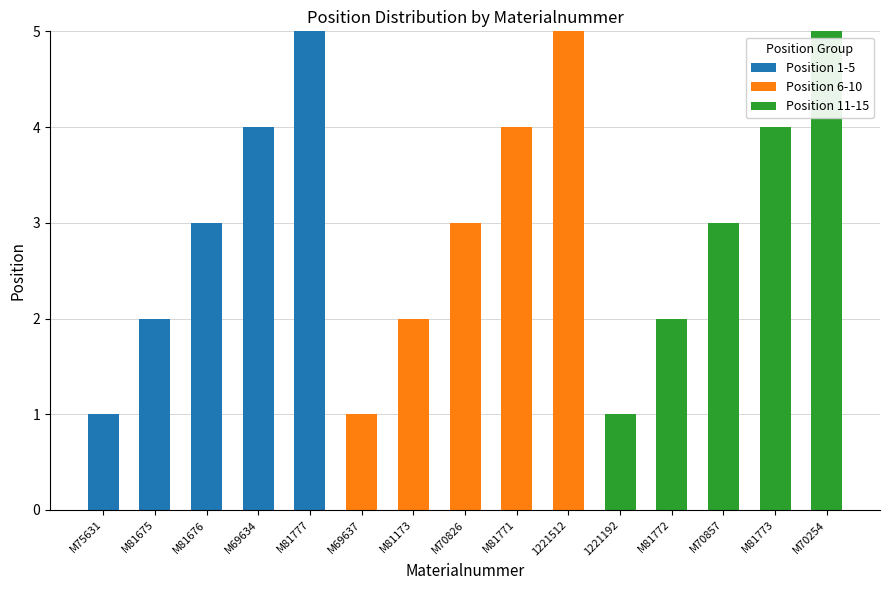

The value of Position 1-5 at M69634 is 6. True or false?

False